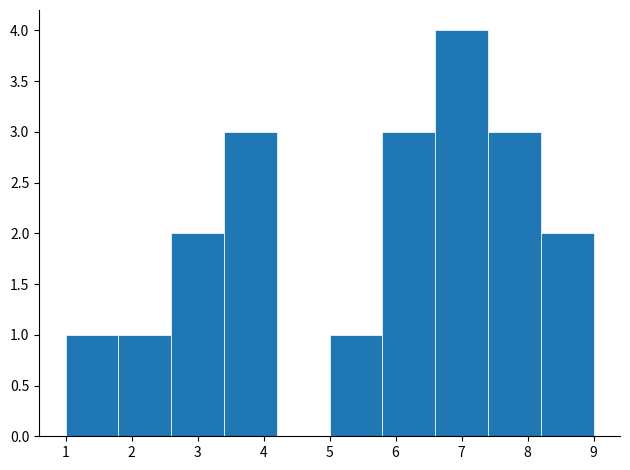

Reading left to right, list every bar in this chart as the range it spans on the x-axis followed by its height. The values are not printed on the chart, so give them approximately, as read against the axis.

1.0 to 1.8: 1
1.8 to 2.6: 1
2.6 to 3.4: 2
3.4 to 4.2: 3
4.2 to 5.0: 0
5.0 to 5.8: 1
5.8 to 6.6: 3
6.6 to 7.4: 4
7.4 to 8.2: 3
8.2 to 9.0: 2